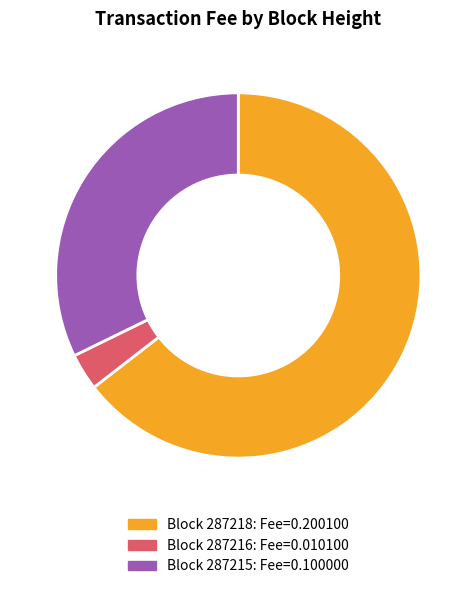

Is there a majority slice in this chart?

Yes